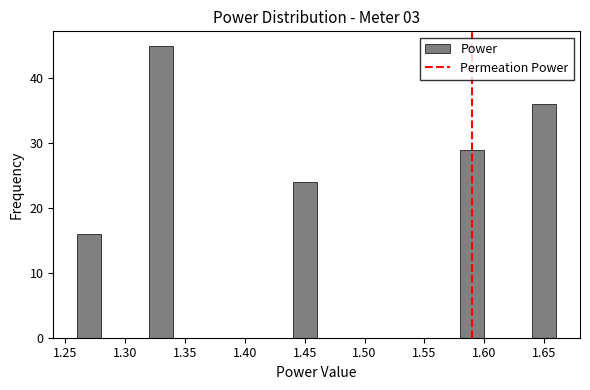

Which range on the x-axis has the tallest bar?

1.32 to 1.34